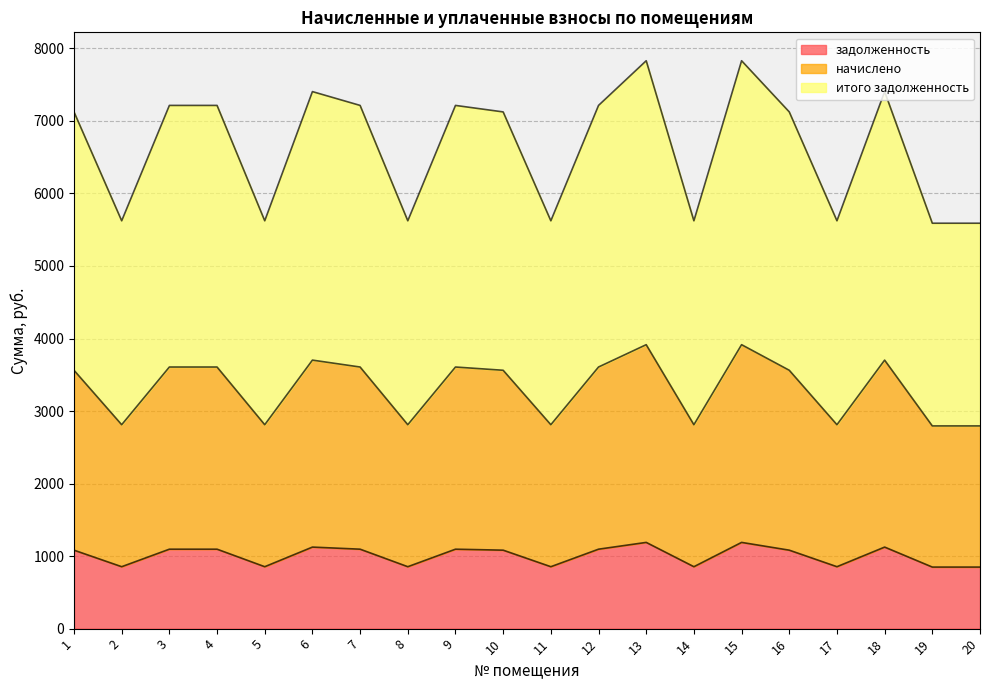

What is the approximate value of итого задолженность at 4?

7214.1